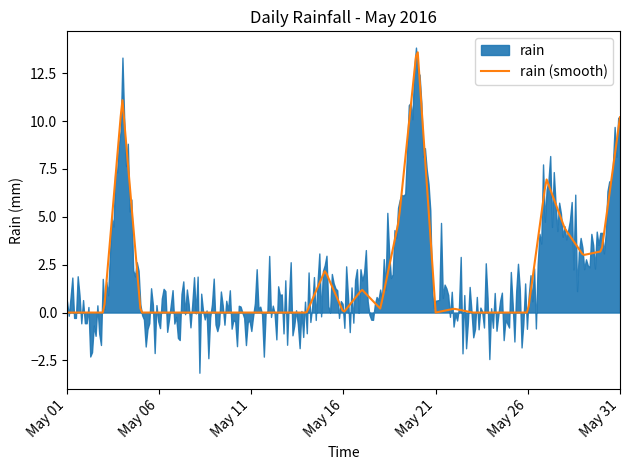

Rank the categories by value from lowest to highest.

2016-05-01, 2016-05-02, 2016-05-03, 2016-05-05, 2016-05-06, 2016-05-07, 2016-05-08, 2016-05-09, 2016-05-10, 2016-05-11, 2016-05-12, 2016-05-13, 2016-05-14, 2016-05-16, 2016-05-21, 2016-05-23, 2016-05-24, 2016-05-25, 2016-05-26, 2016-05-18, 2016-05-22, 2016-05-17, 2016-05-15, 2016-05-29, 2016-05-30, 2016-05-28, 2016-05-19, 2016-05-27, 2016-05-31, 2016-05-04, 2016-05-20